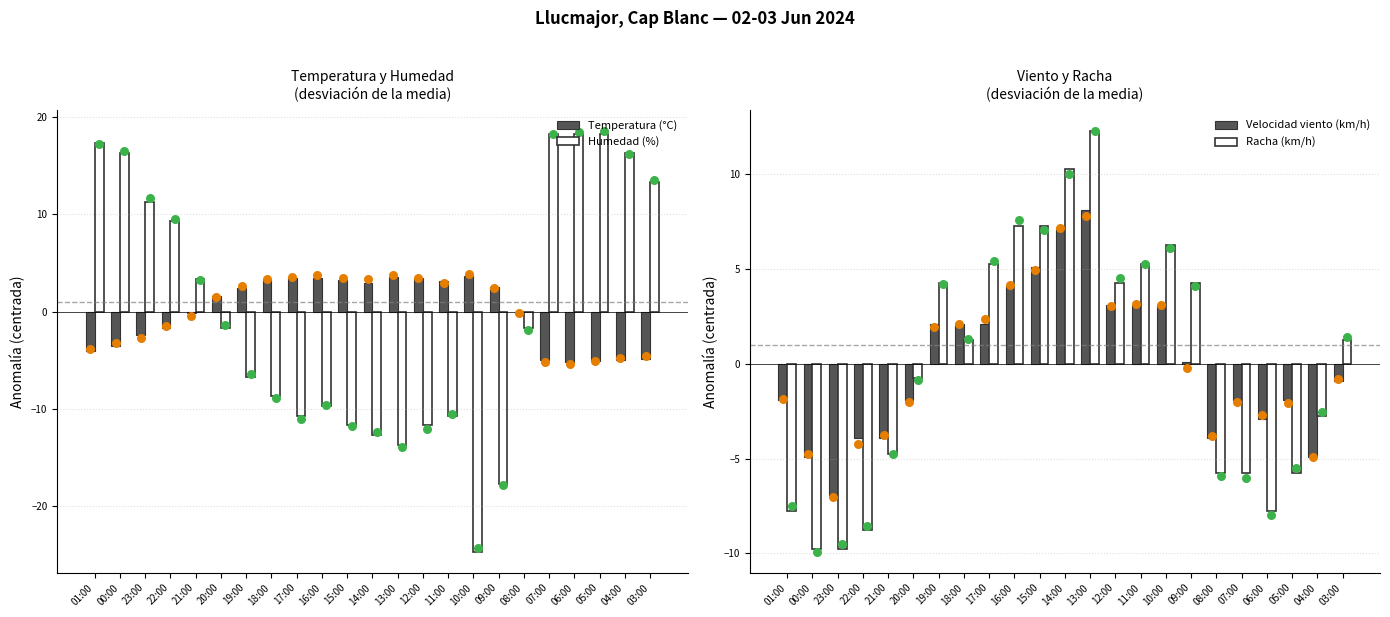

What is the total value across all series at 18:00?

-2.0